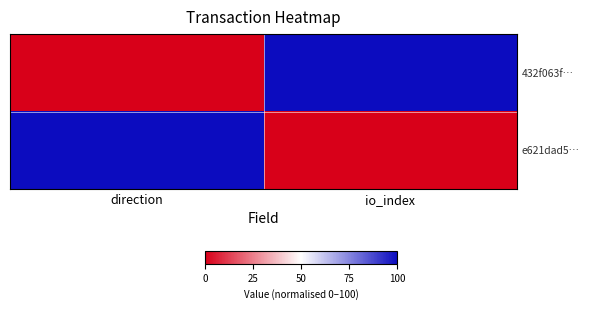

Which category has the highest value across all series?

io_index